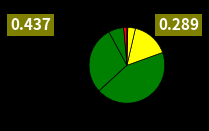

Is there any slice that represents more than half of the pie?

No